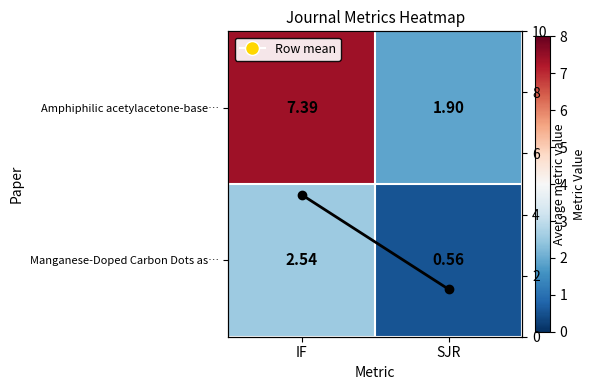

What value does the Amphiphilic acetylacetone-base… series have at IF?

7.4